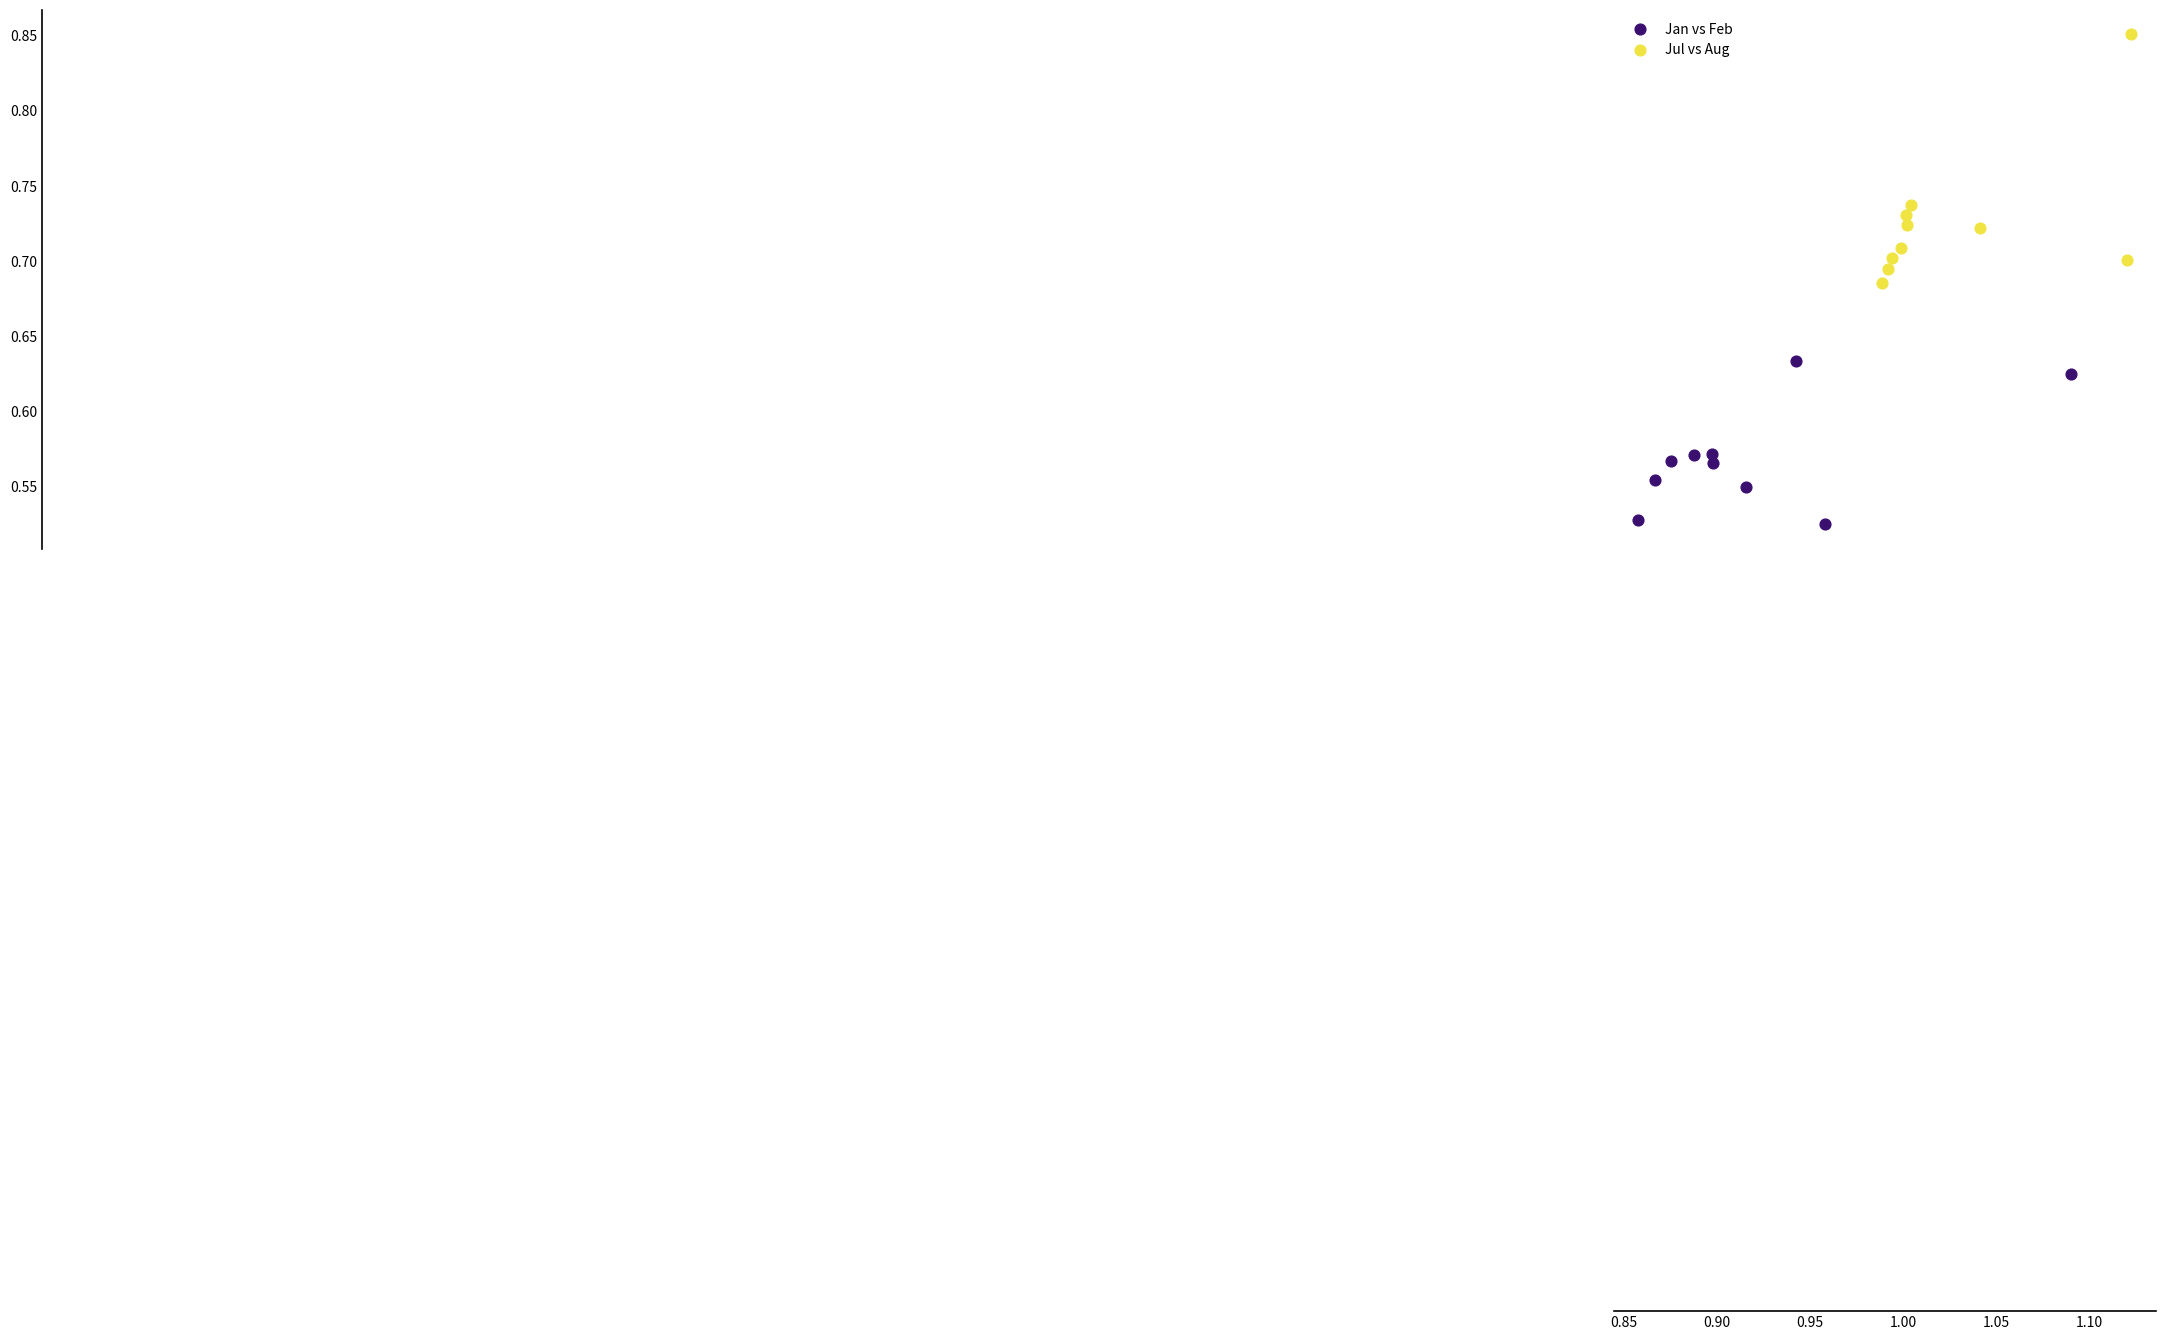

Which series contains the highest Y value?

Jul vs Aug